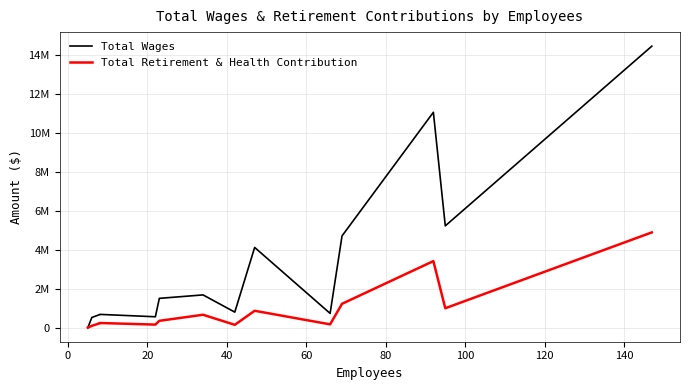

Rank the series by their maximum value, from lowest to highest.

Total Retirement & Health Contribution, Total Wages